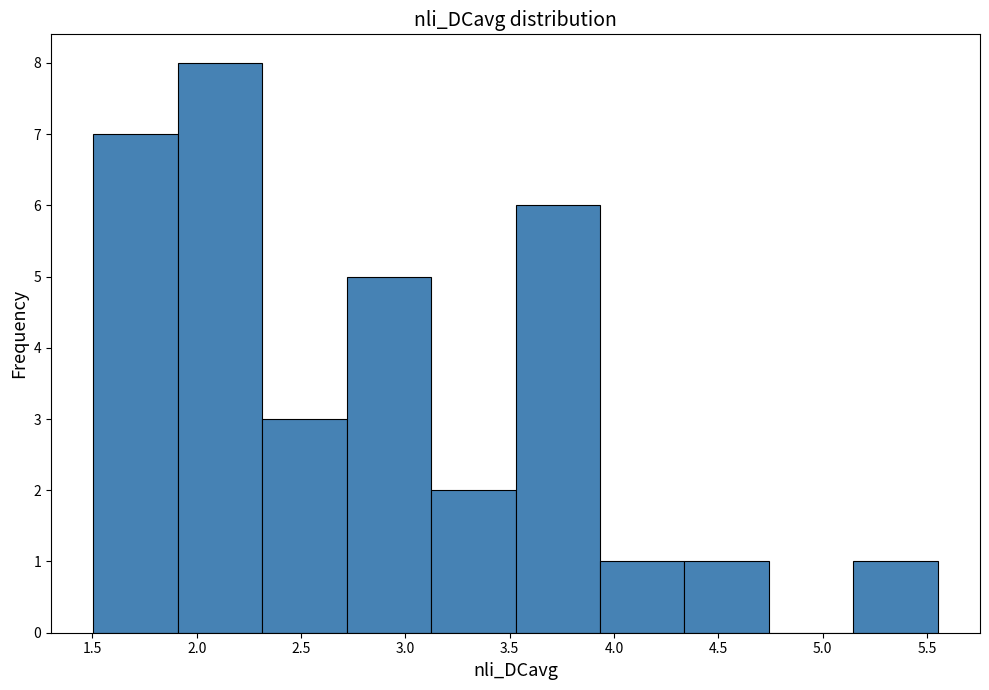

Reading left to right, list every bar in this chart as the range it spans on the x-axis followed by its height. Neither the bar edges nor the heights are printed on the chart, so give them approximately, as read against the axes.

1.50 to 1.90: 7
1.90 to 2.30: 8
2.30 to 2.70: 3
2.70 to 3.10: 5
3.10 to 3.55: 2
3.55 to 3.95: 6
3.95 to 4.35: 1
4.35 to 4.75: 1
4.75 to 5.15: 0
5.15 to 5.55: 1